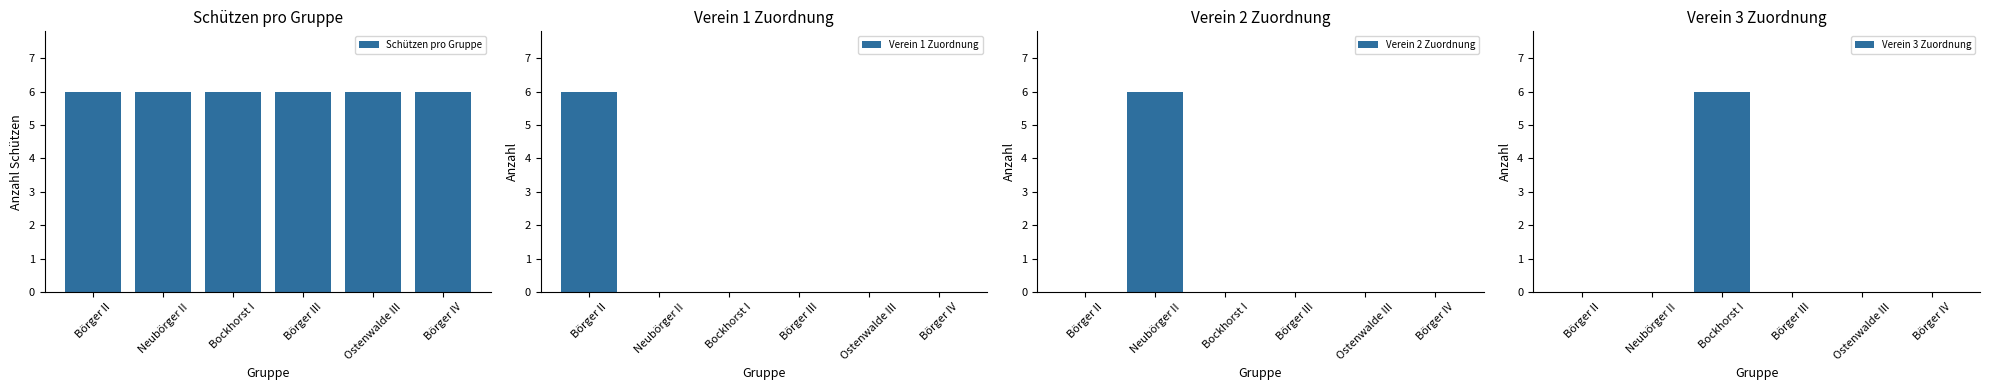

List the labels in order of Schützen pro Gruppe value, smallest first.

Börger II, Neubörger II, Bockhorst I, Börger III, Ostenwalde III, Börger IV